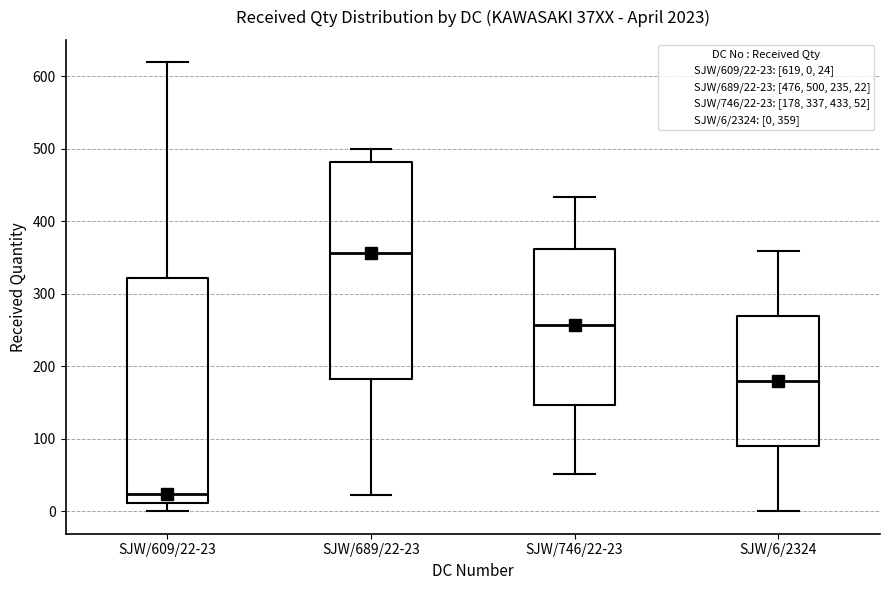

Reading left to right, transcribe this box plot: for each box, give where its median line is, the range the box spans, and where its two whiskers end, as read against the y-axis. The values are not printed on the chart, so give them approximately, as read against the axis.

SJW/609/22-23: median 20, box 10 to 320, whiskers 0 to 620
SJW/689/22-23: median 360, box 180 to 480, whiskers 20 to 500
SJW/746/22-23: median 260, box 150 to 360, whiskers 50 to 430
SJW/6/2324: median 180, box 90 to 270, whiskers 0 to 360